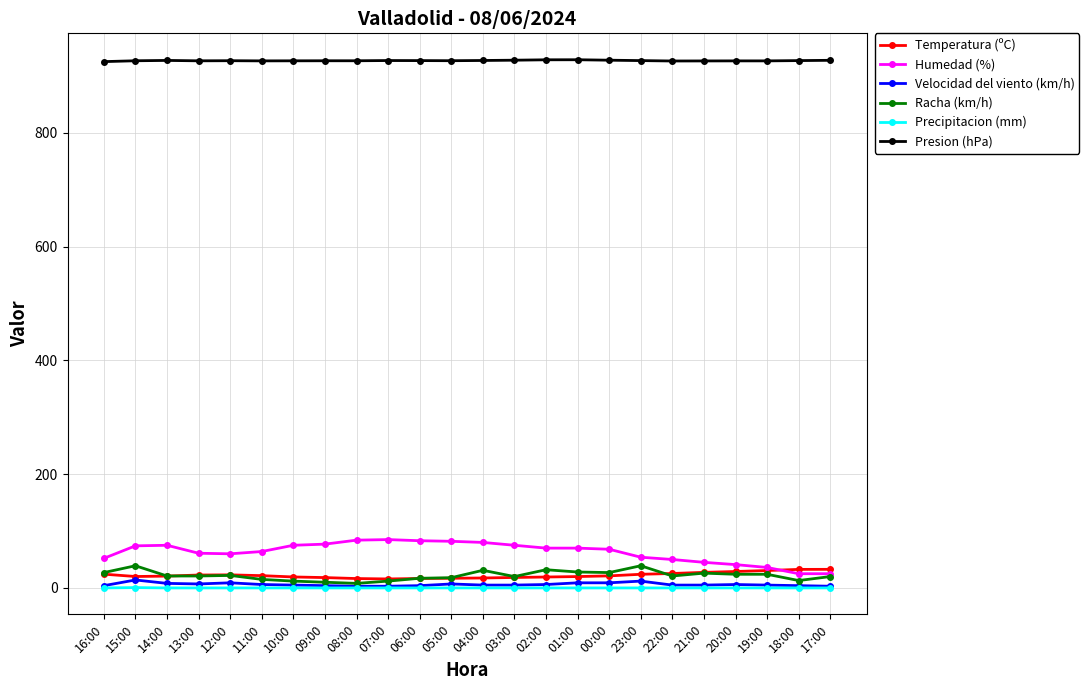

What is the label of the 11th point from the left?

06:00